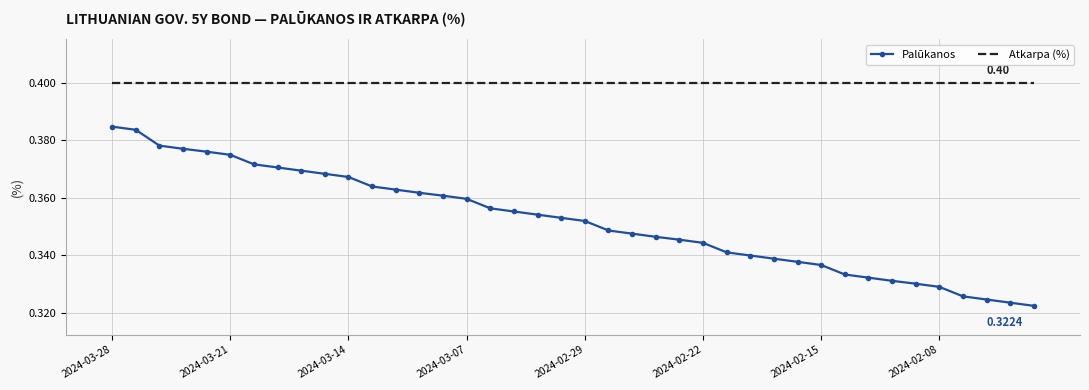

Which series has the largest total across all categories?

Atkarpa (%)